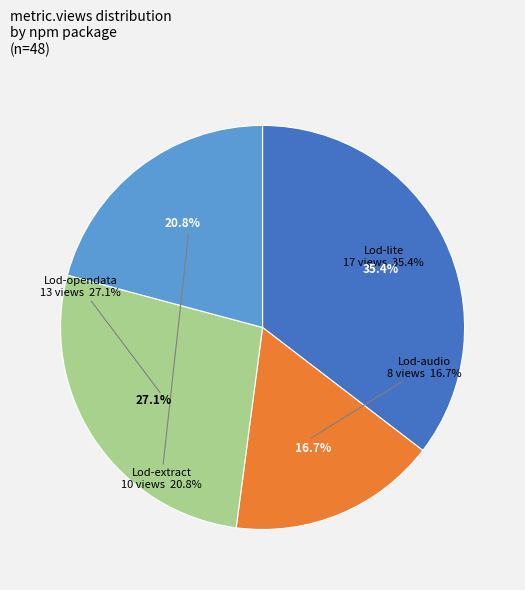

Which slice is the largest?

Lod-lite - npm package